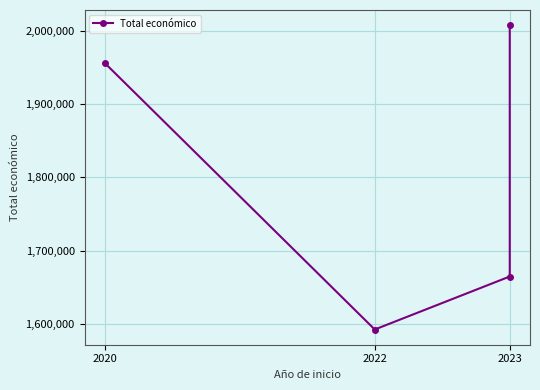

What is the approximate value at 2023, to the nearest 10?

2007640